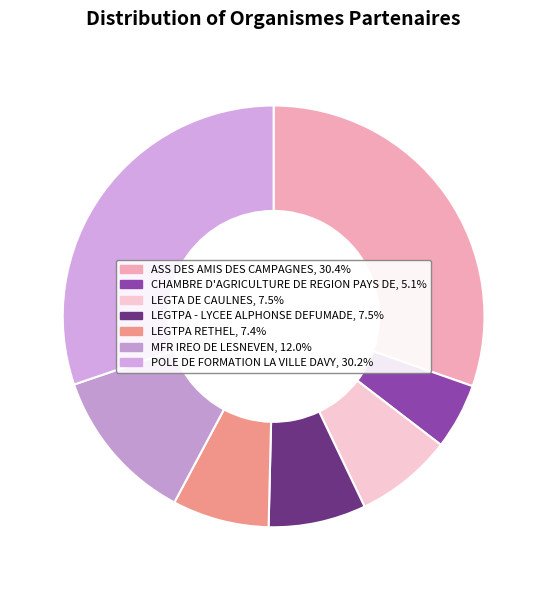

What percentage is the MFR IREO DE LESNEVEN slice, to the nearest percent?

12%